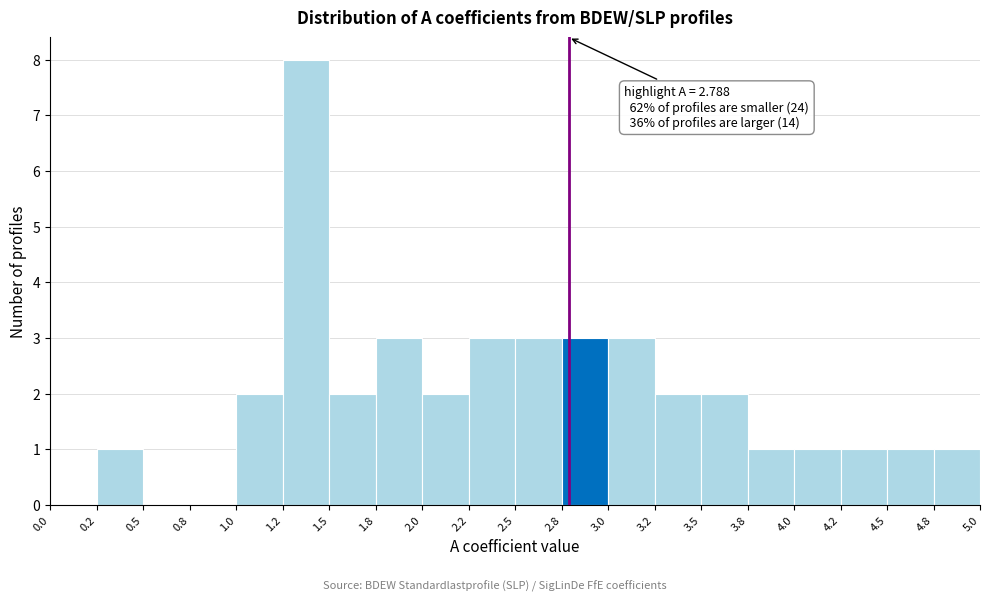

Which range on the x-axis has the tallest bar?

1.2 to 1.5